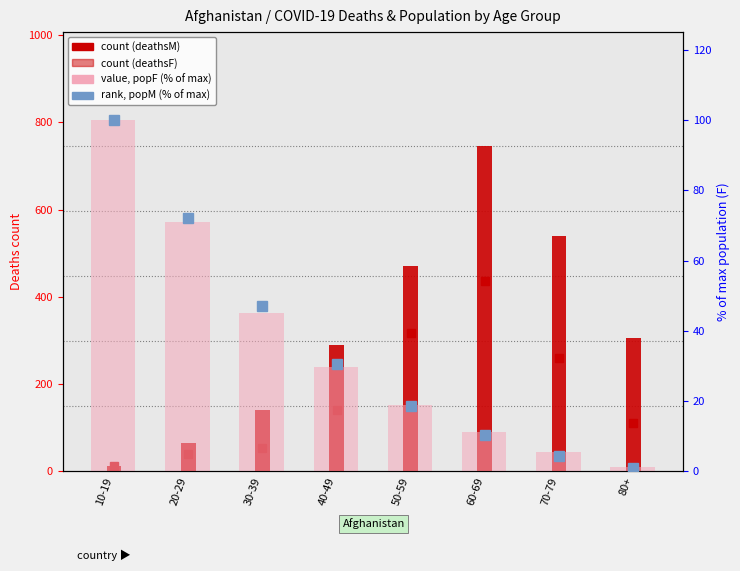

Which has a higher value, 80+ or 10-19?

80+